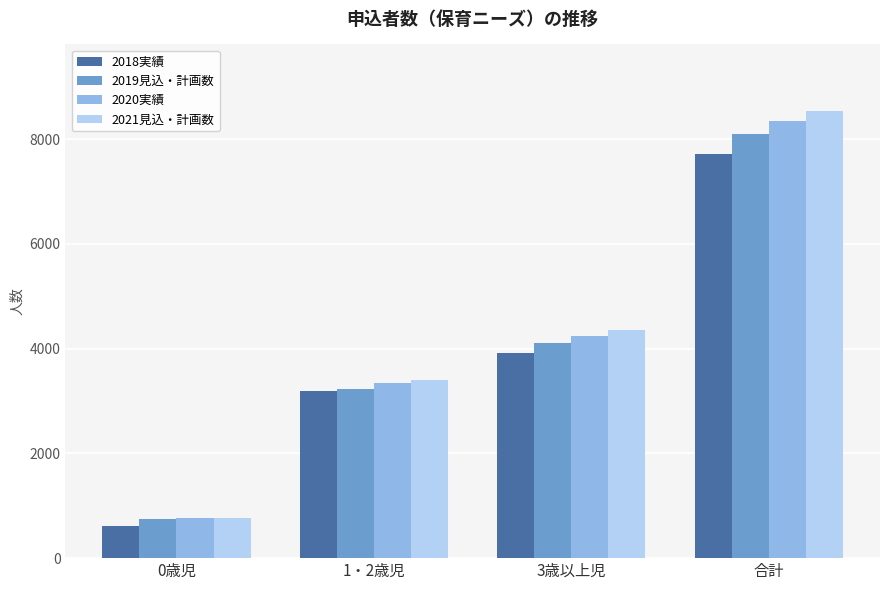

List the series in order of their overall mean, lowest first.

2018実績, 2019見込・計画数, 2020実績, 2021見込・計画数